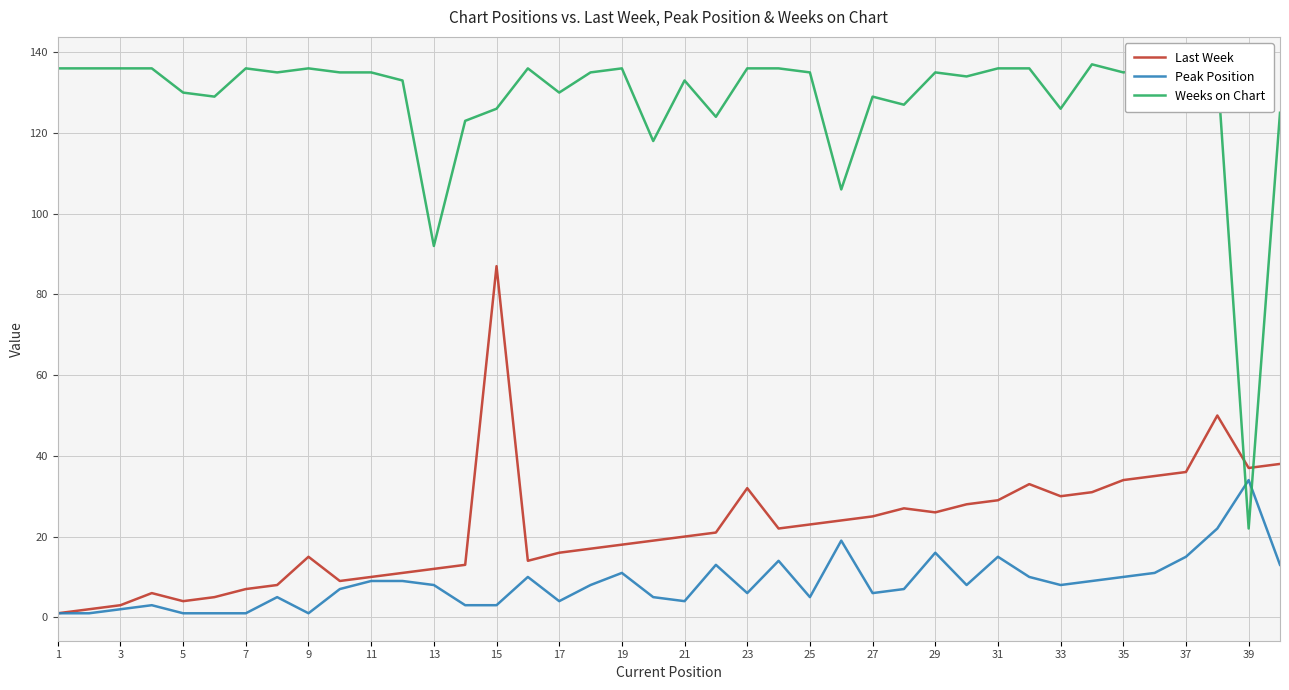

Rank the series by their maximum value, from highest to lowest.

Weeks on Chart, Last Week, Peak Position